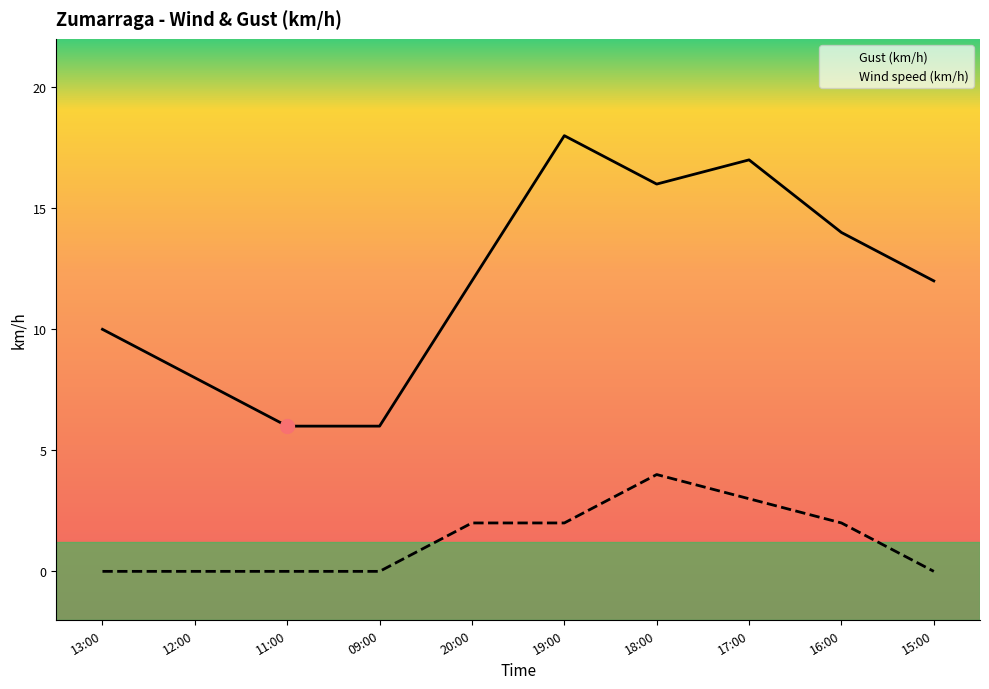

How many data points in Wind speed (km/h) are above 2?

2